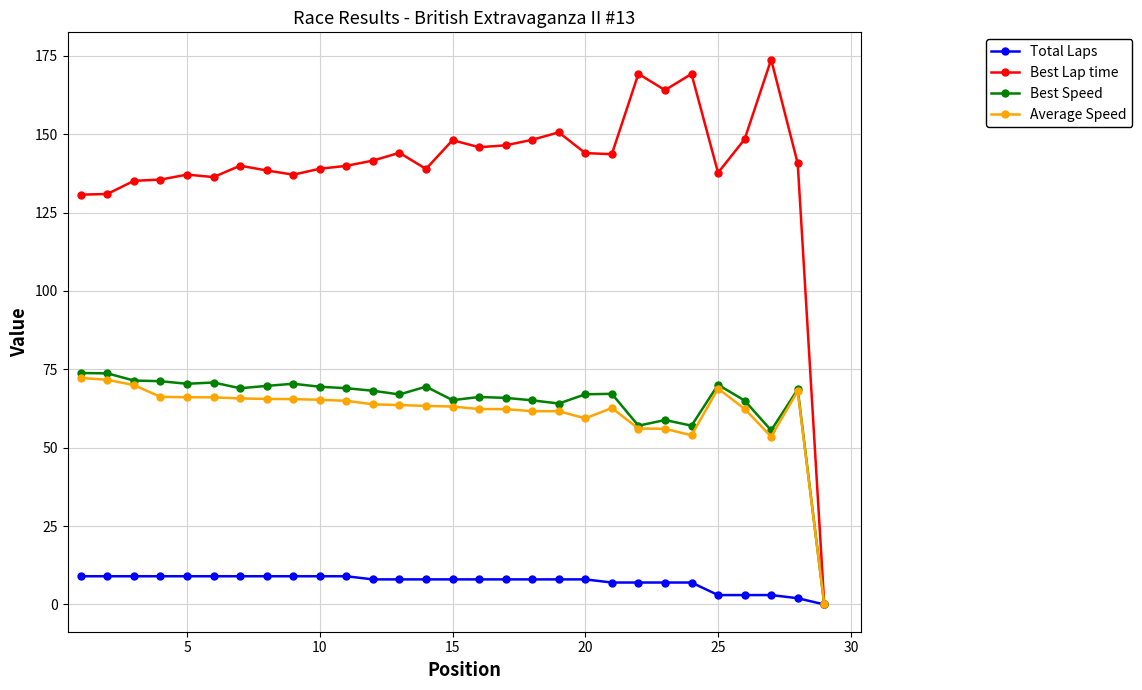

Count the number of categories in the chart.

29